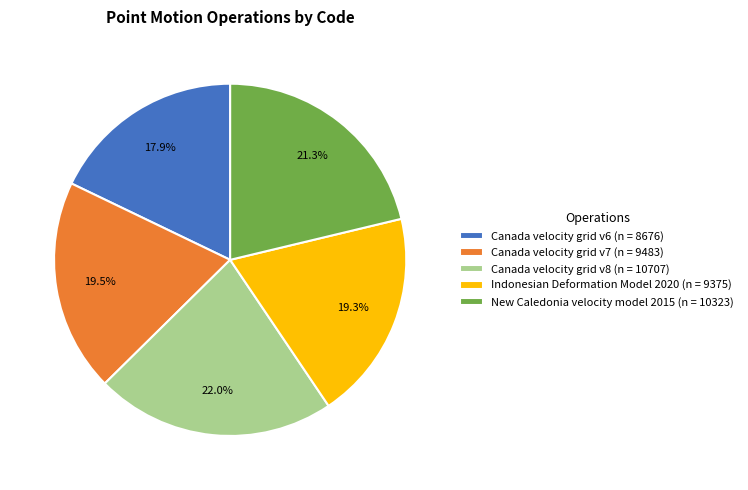

What is the ratio of the value at Indonesian Deformation Model 2020 (n = 9375) to the value at Canada velocity grid v8 (n = 10707)?

0.9